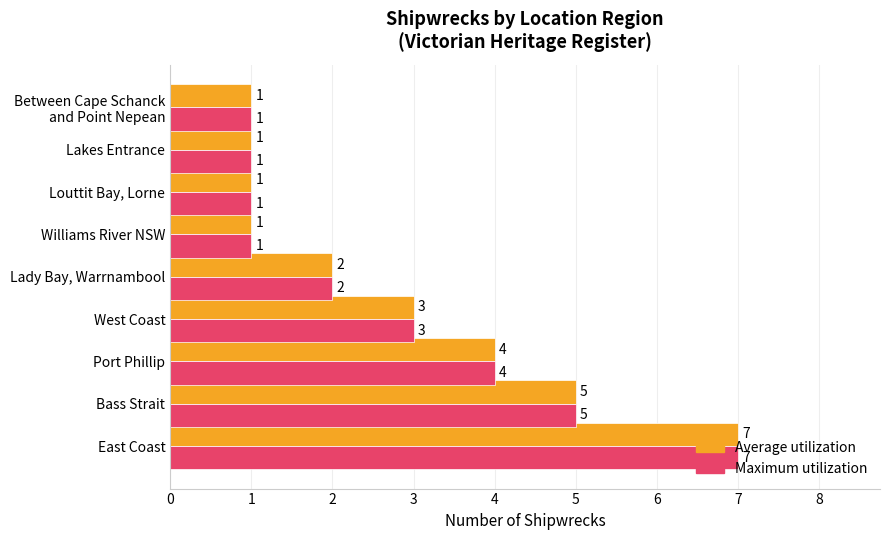

At which category is the sum across all series the highest?

East Coast